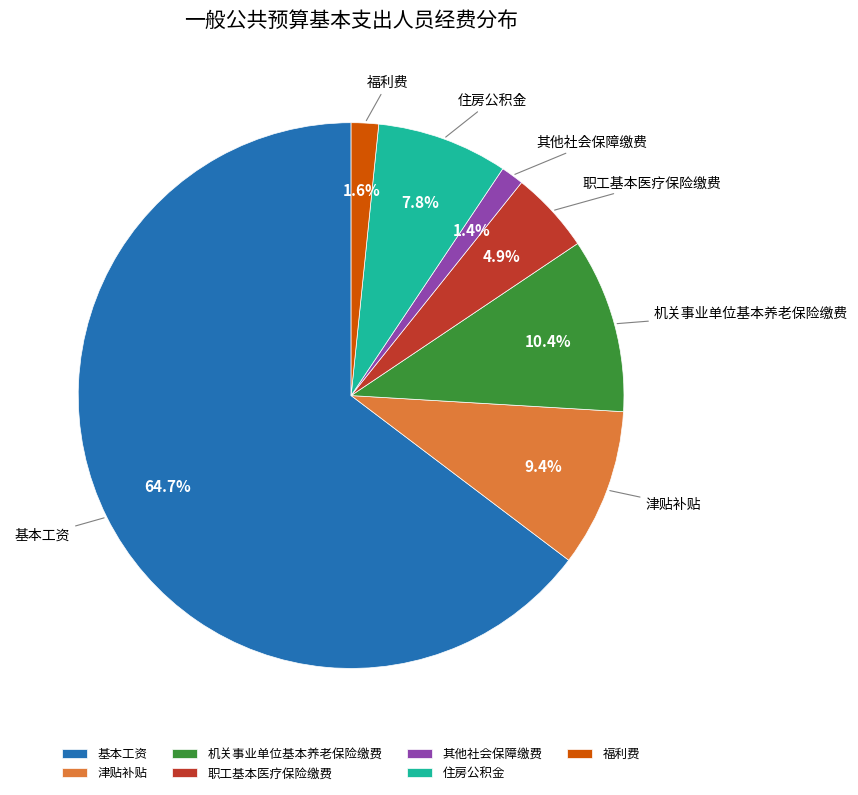

What is the largest slice in the pie chart?

基本工资